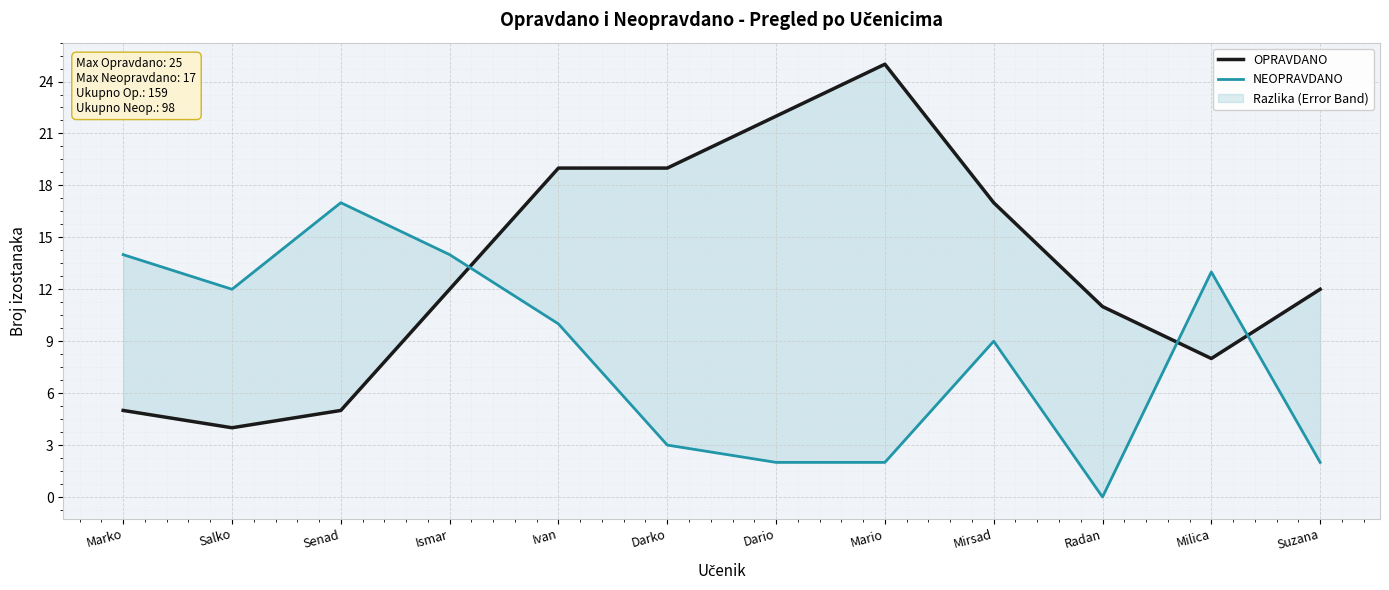

What is the greatest value displayed?

25